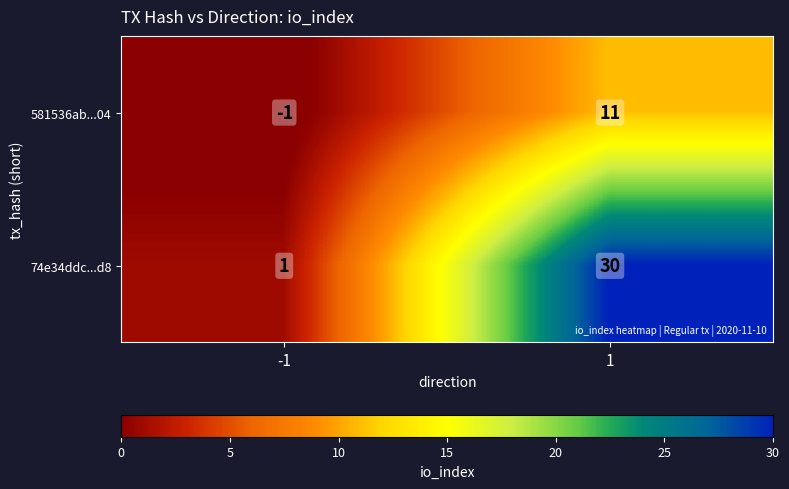

What is the difference between the maximum and minimum values in the 74e34ddc...d8 series?

29